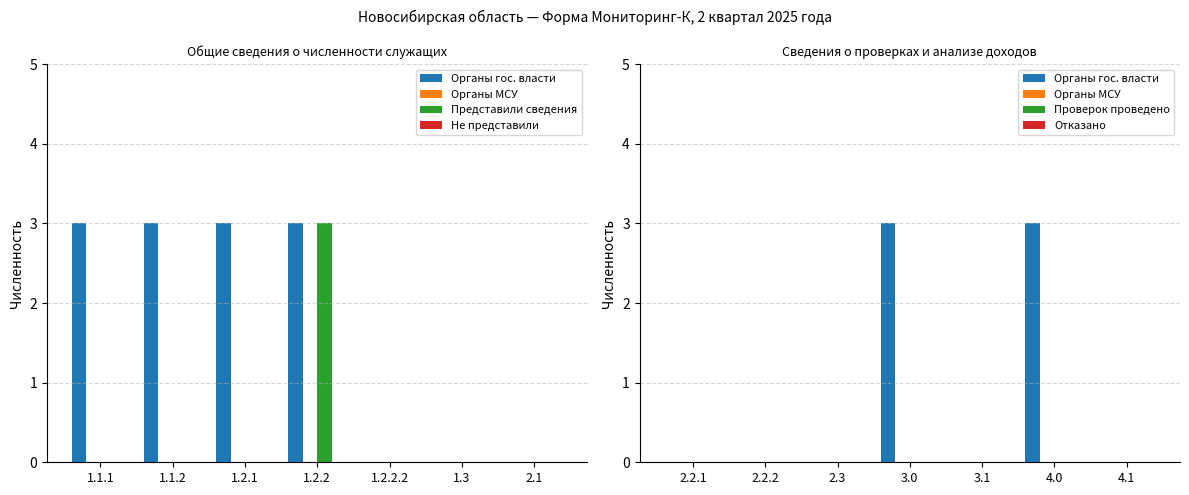

Is it true that Представили сведения equals 2 at 1.1.2?

False